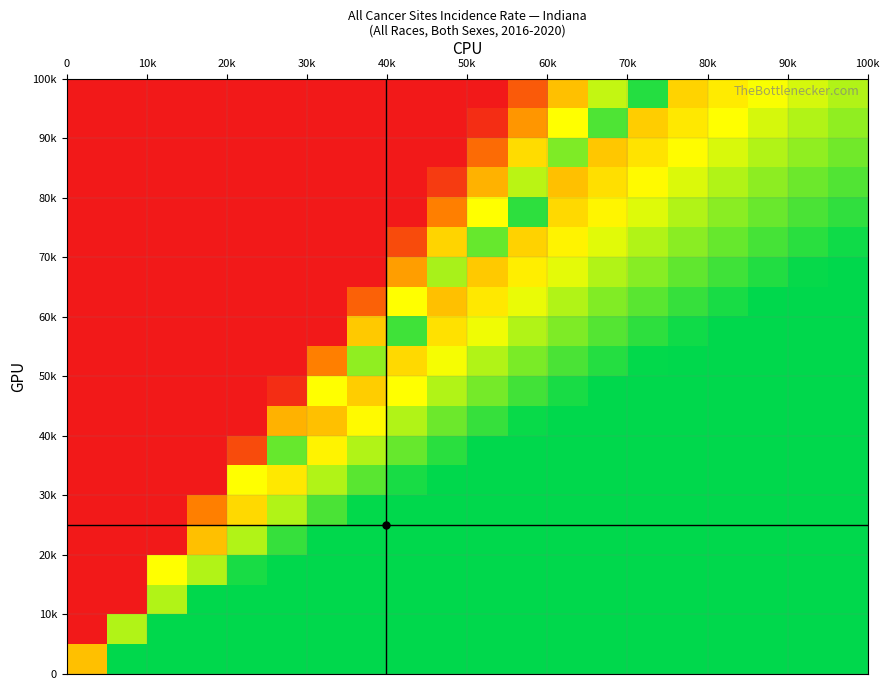

At how many categories does at least one series exceed 0?

20